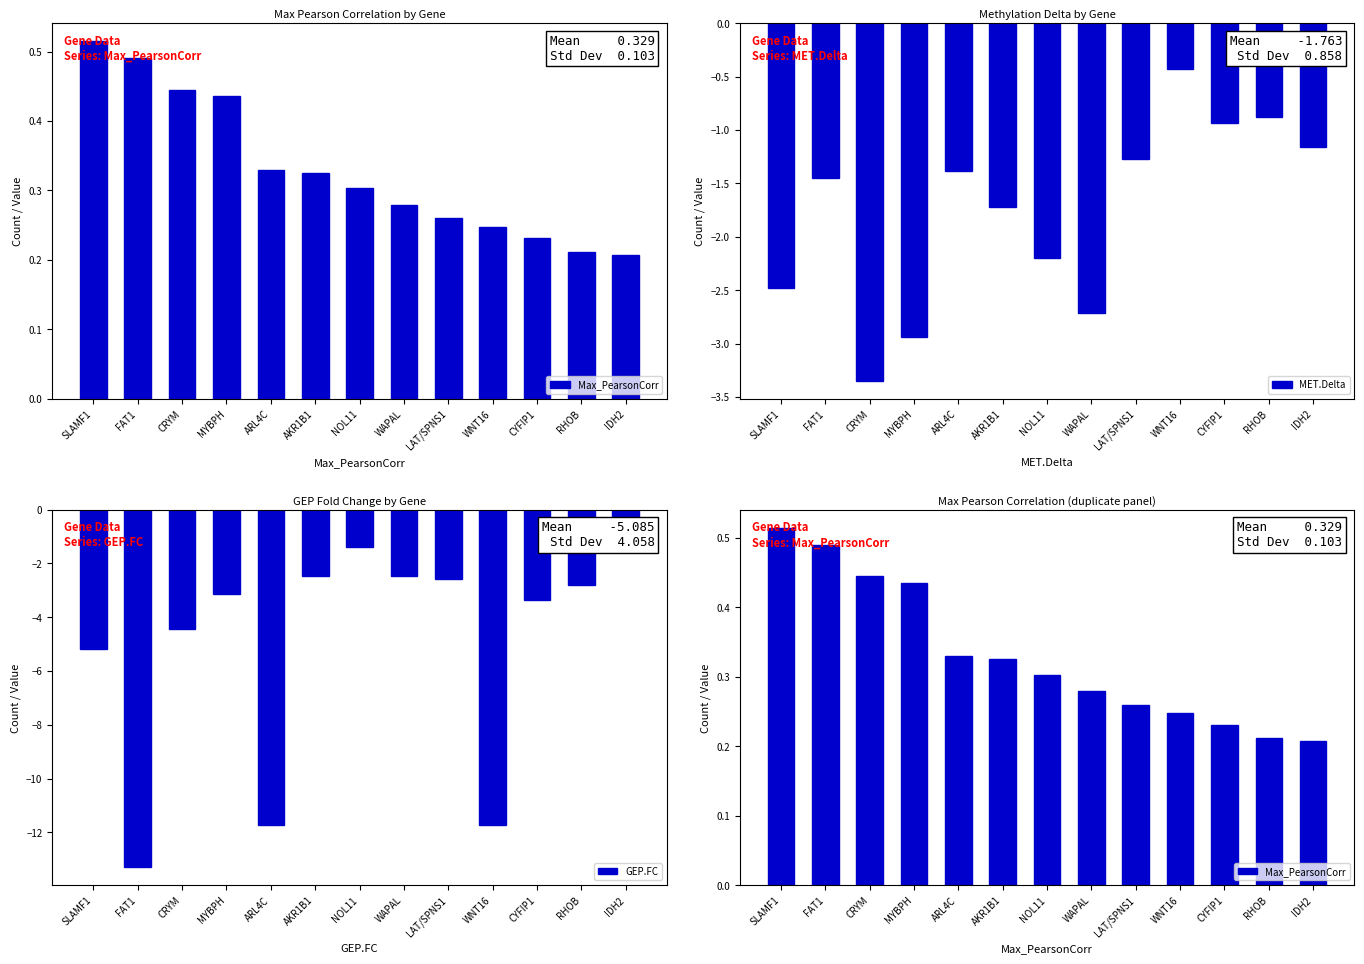

Which category has the highest value in the Max_PearsonCorr series?

SLAMF1